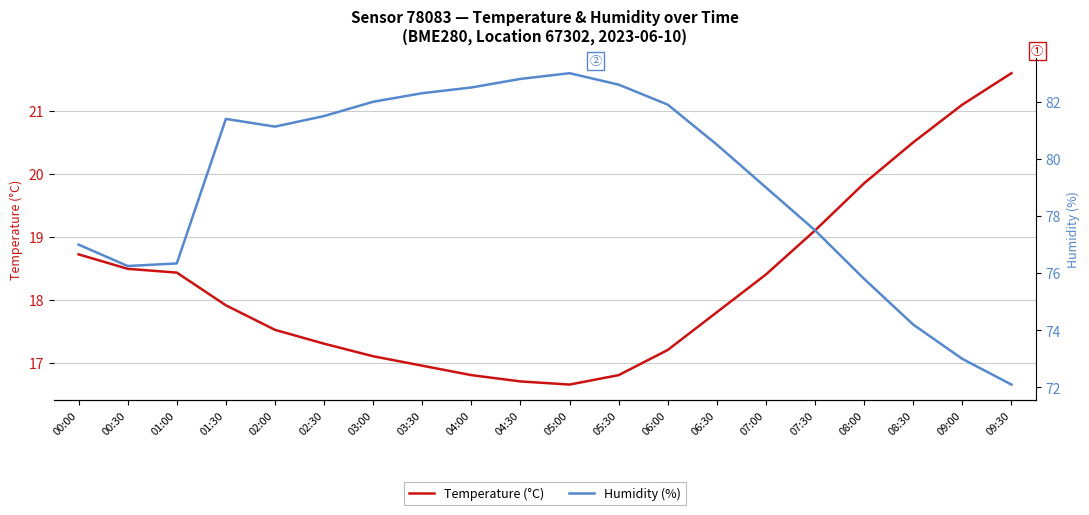

What is the difference between the second highest and minimum values in the Temperature (°C) series?

4.5